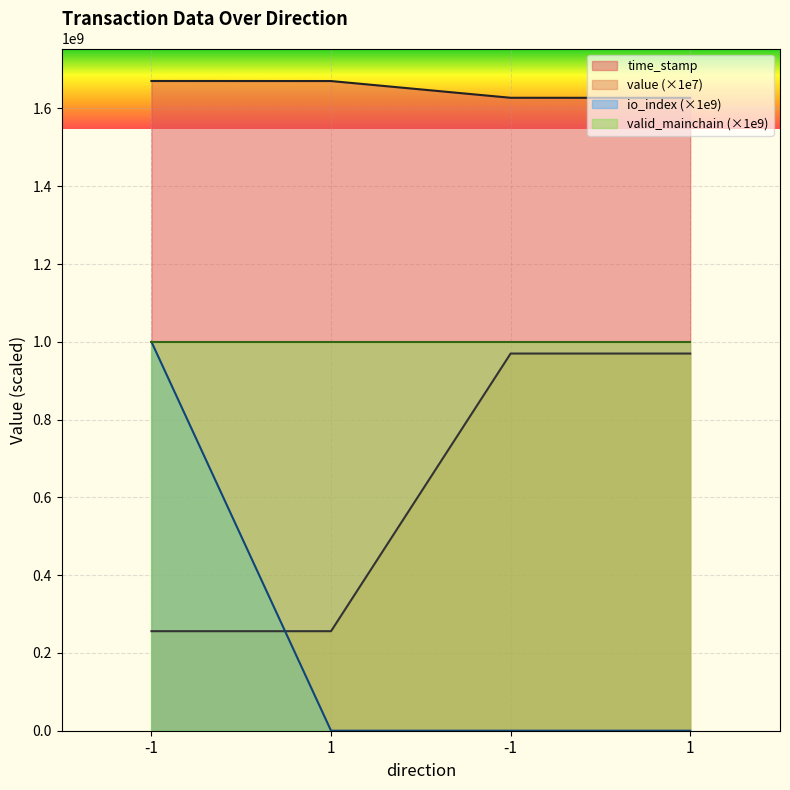

True or false: value has more than 2 interior local peaks.

False